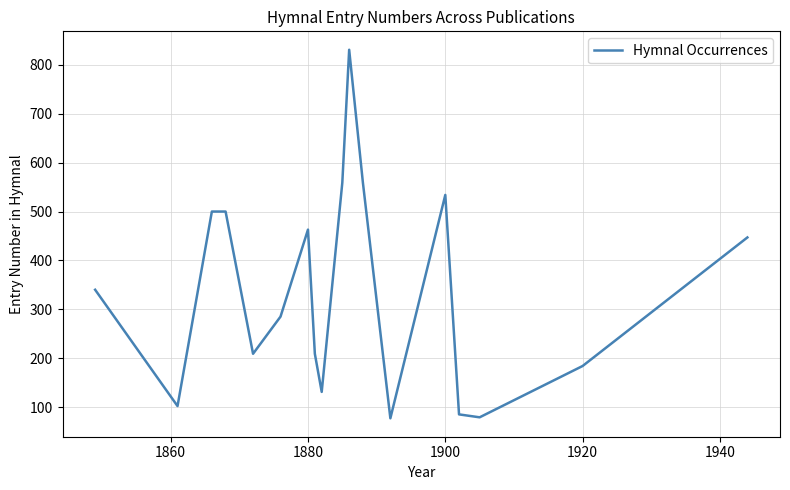

What is the greatest value displayed?

831